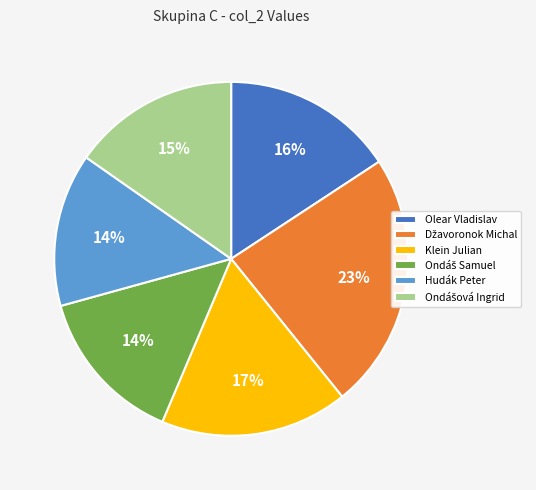

To the nearest percent, what percentage of the pie is Klein Julian?

17%